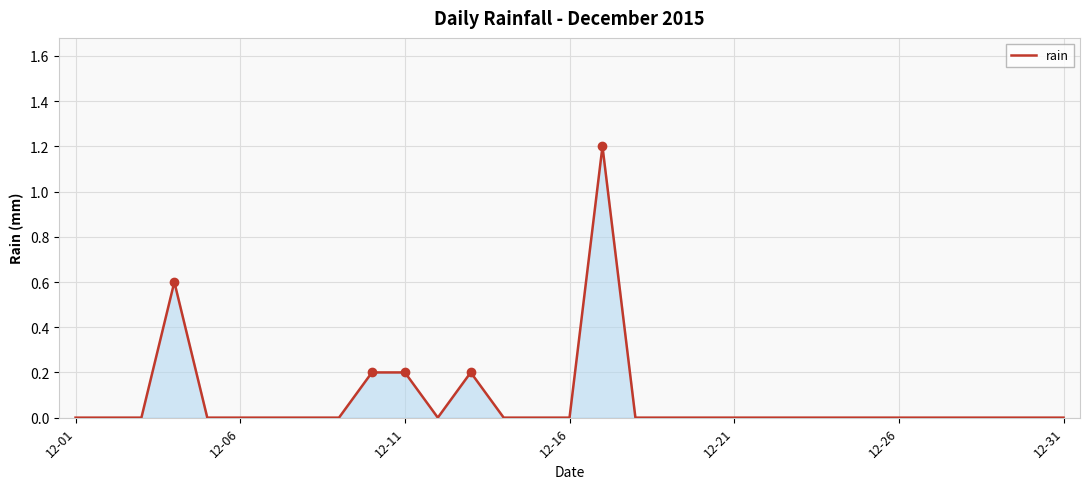

What is the difference between the maximum and minimum values?

1.2